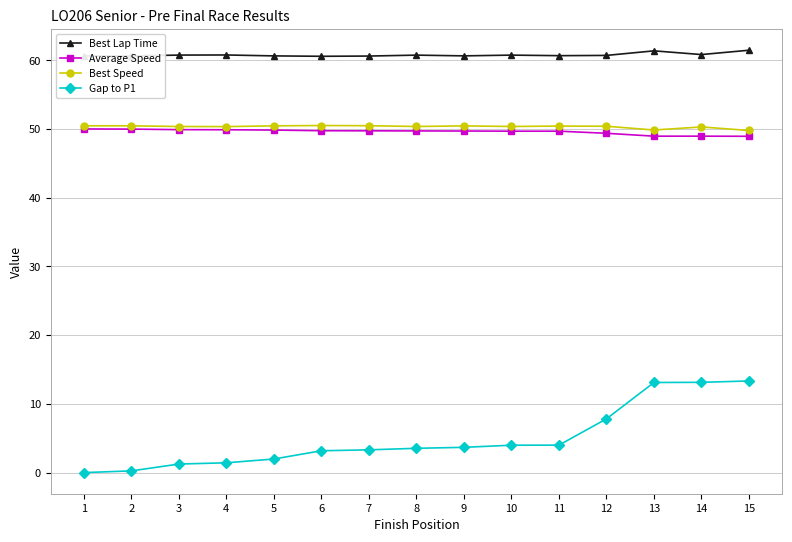

What is the value of the Average Speed point at the 5th from the left?

49.8